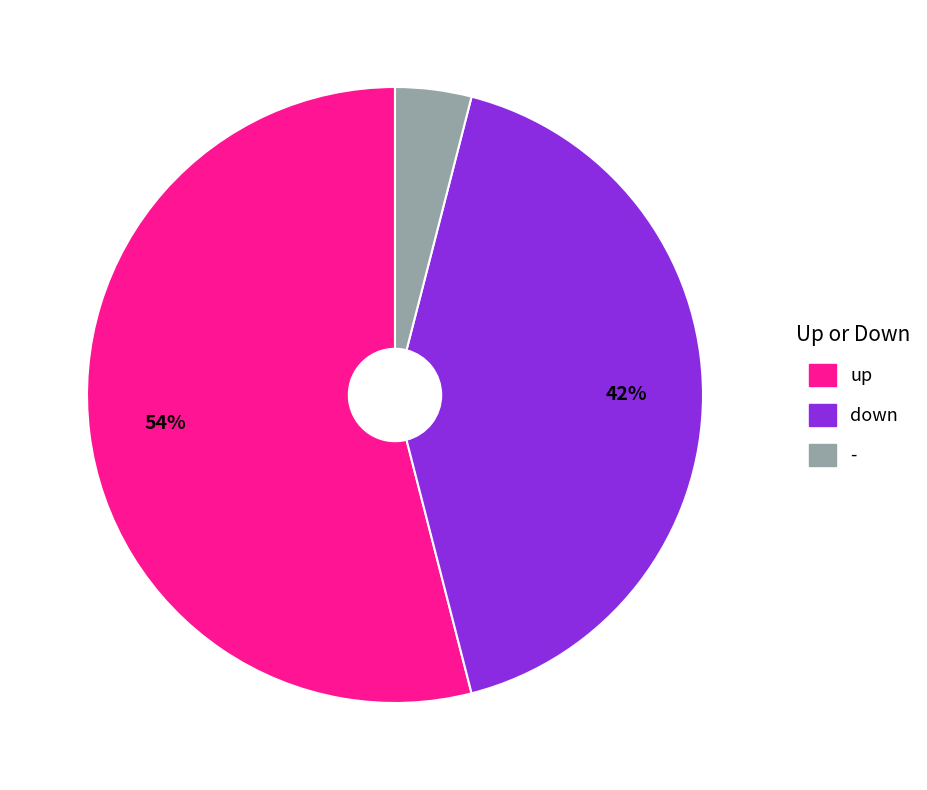

What percentage is the - slice, to the nearest percent?

4%